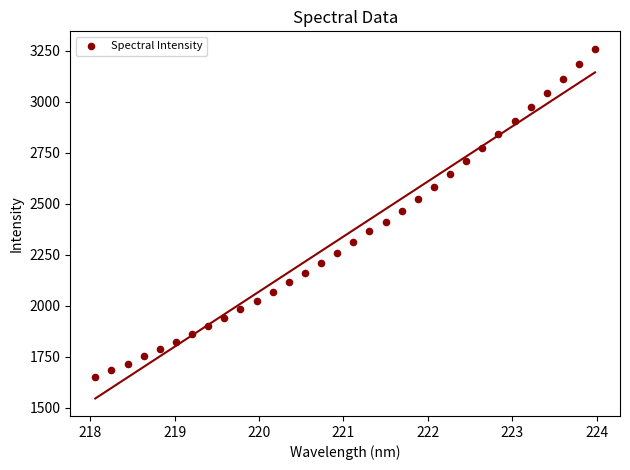

What is the range of Y values (max minus min)?

1609.6